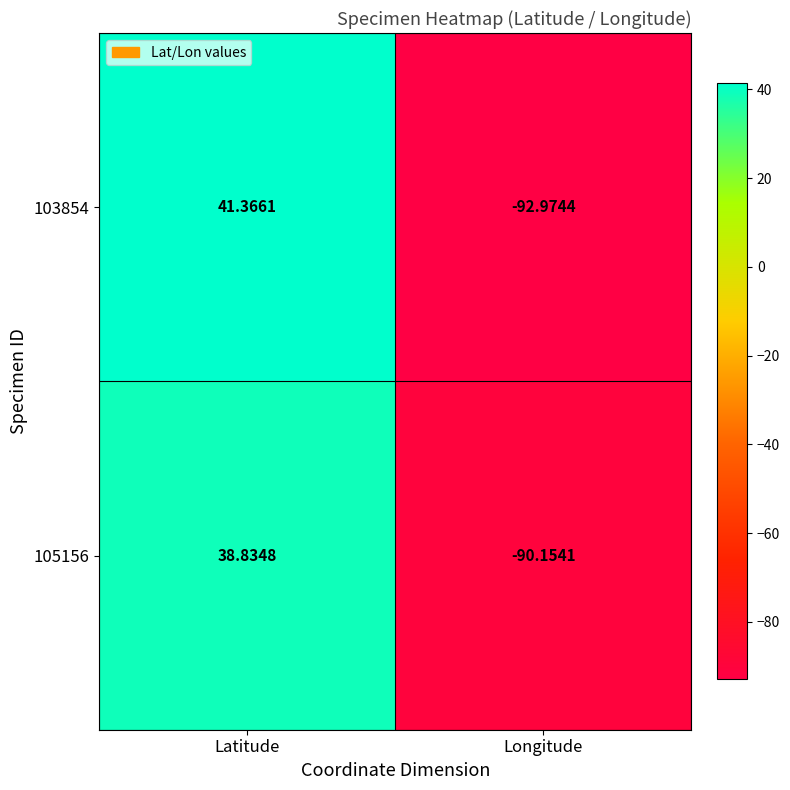

Rank the categories by 105156 value from highest to lowest.

Latitude, Longitude